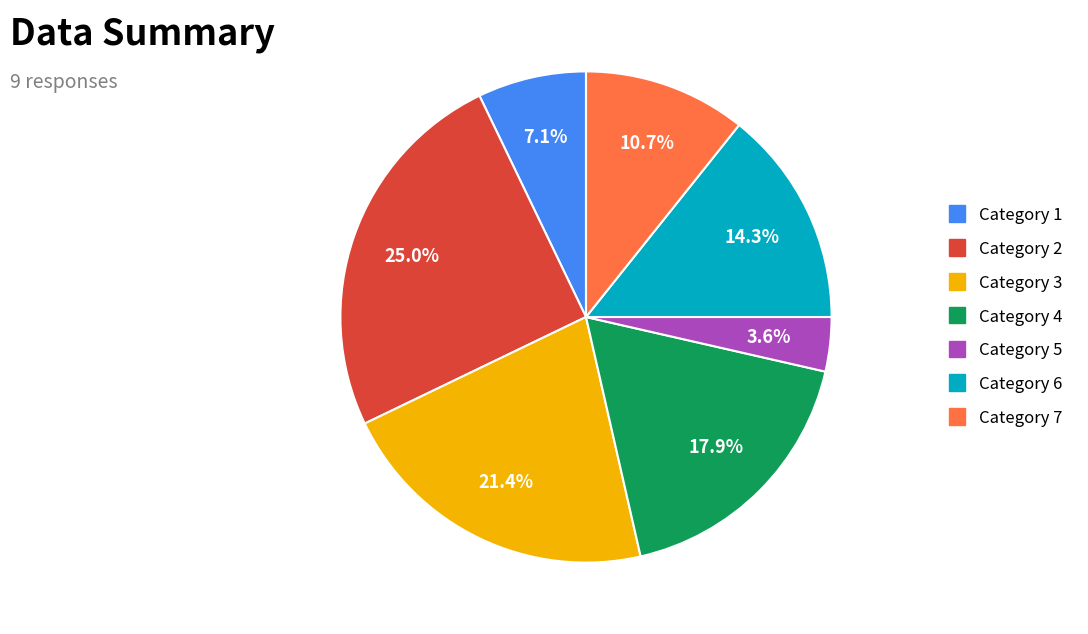

Is there any slice that represents more than half of the pie?

No